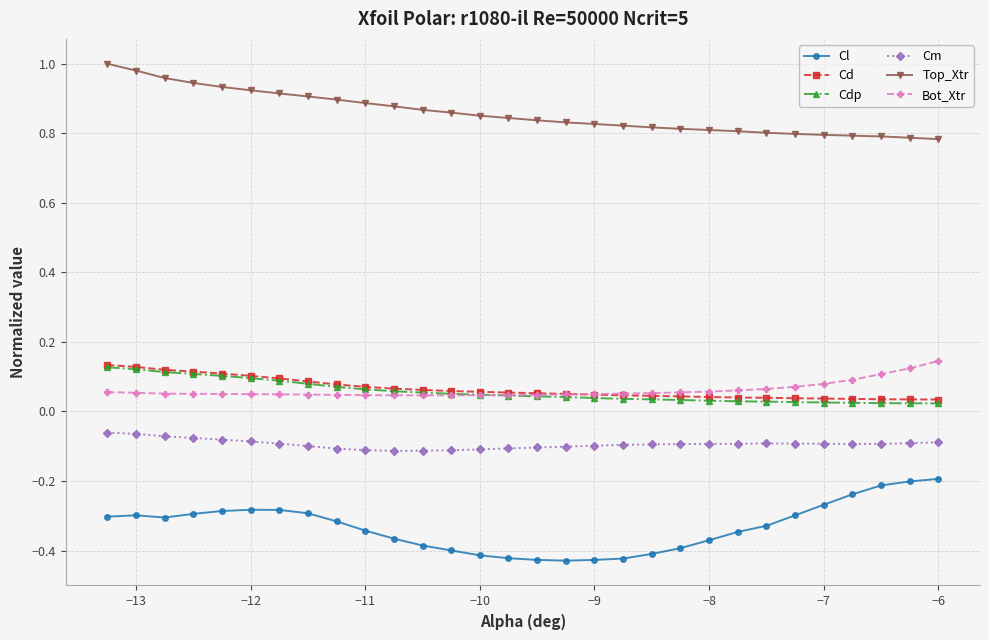

Which series has the largest total across all categories?

Top_Xtr